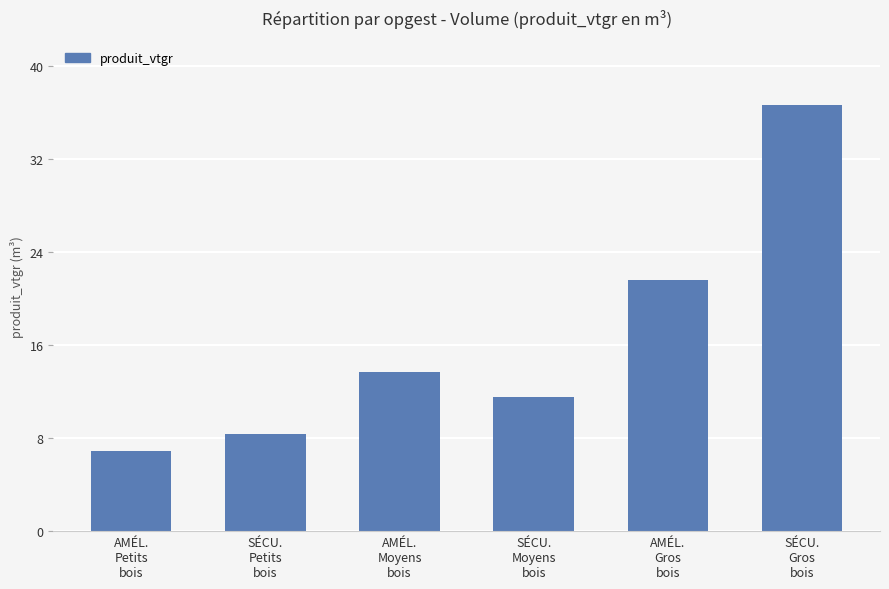

What is the value of the 2nd bar from the left?

8.3